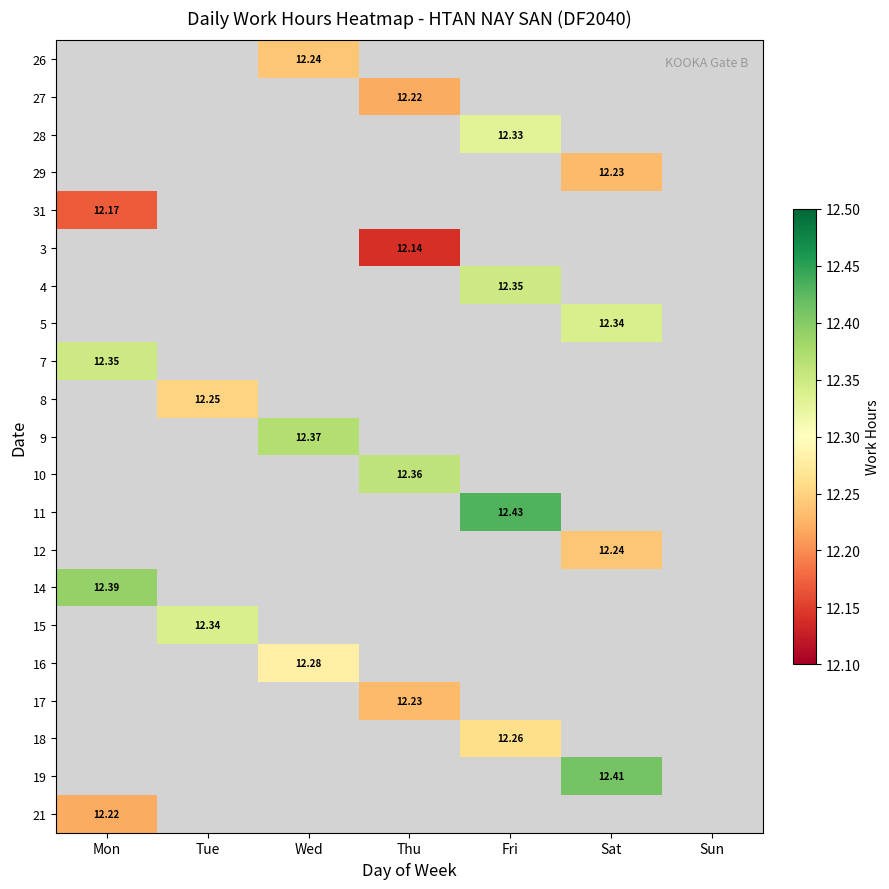

How many values in the 10 series exceed 12?

1